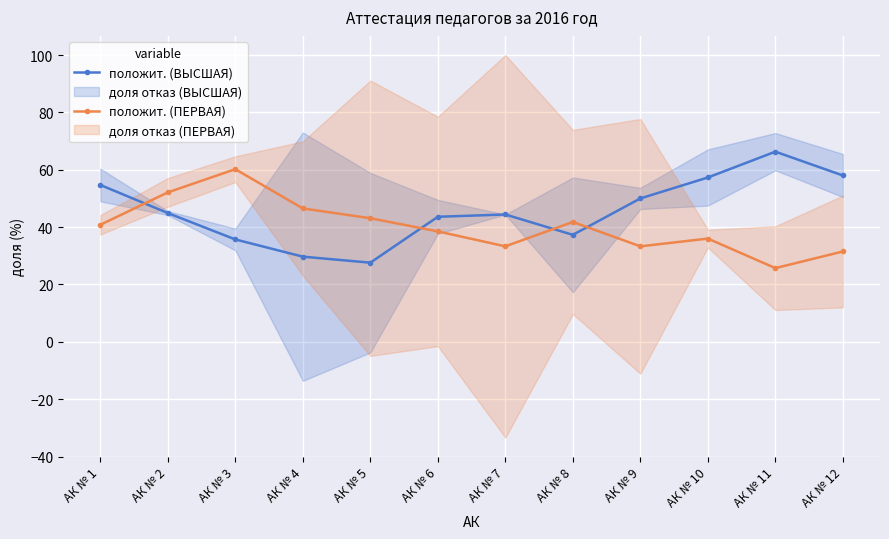

Which series has the largest total across all categories?

положит. (ВЫСШАЯ)